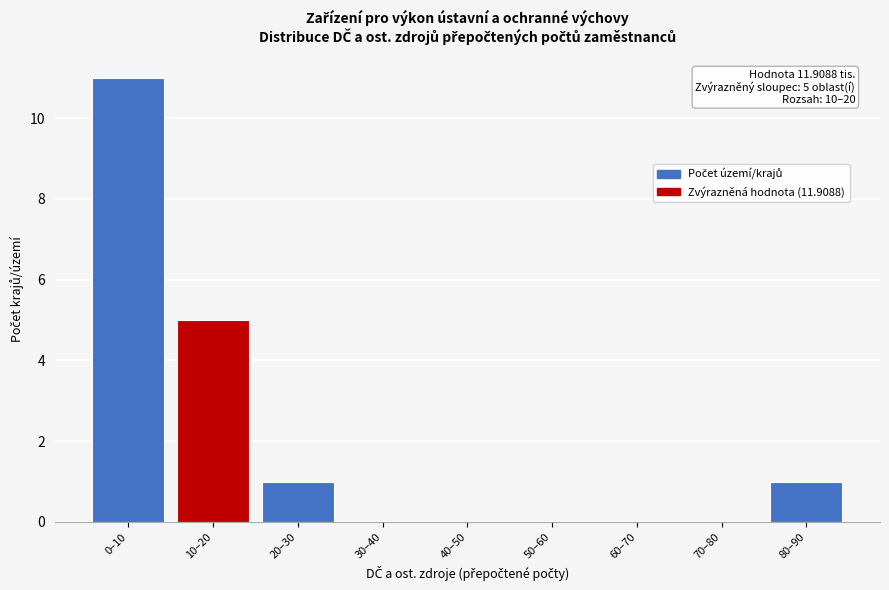

Reading right to left, list all the values displayed in this chart.

80–90=1	70–80=0	60–70=0	50–60=0	40–50=0	30–40=0	20–30=1	10–20=5	0–10=11